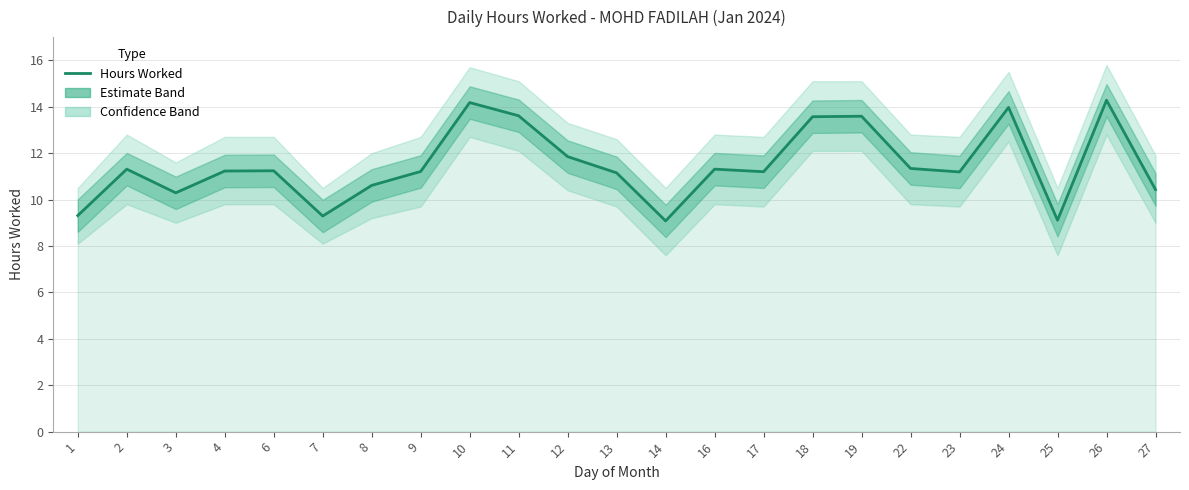

Reading right to left, list all the values displayed in this chart.

27=10.4	26=14.3	25=9.1	24=14.0	23=11.2	22=11.3	19=13.6	18=13.6	17=11.2	16=11.3	14=9.1	13=11.2	12=11.8	11=13.6	10=14.2	9=11.2	8=10.6	7=9.3	6=11.2	4=11.2	3=10.3	2=11.3	1=9.3